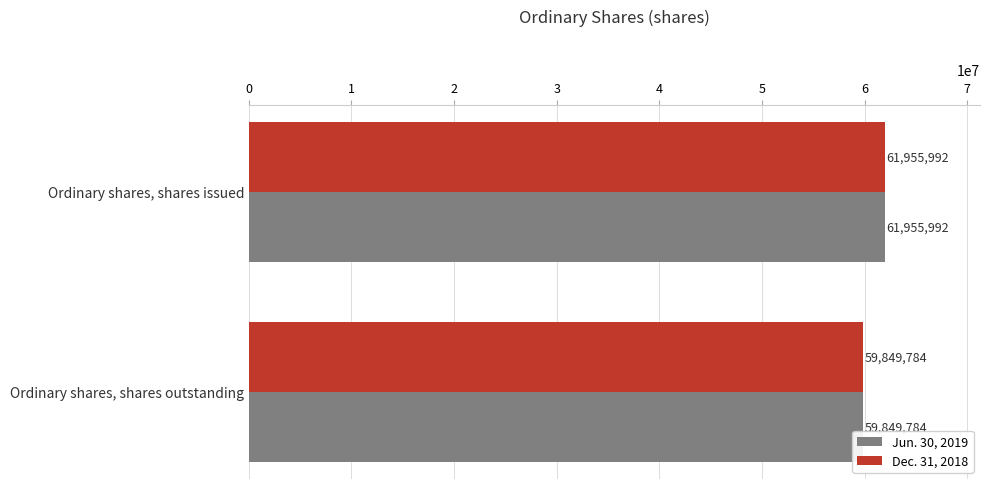

What are all the series names shown in the legend?

Jun. 30, 2019, Dec. 31, 2018